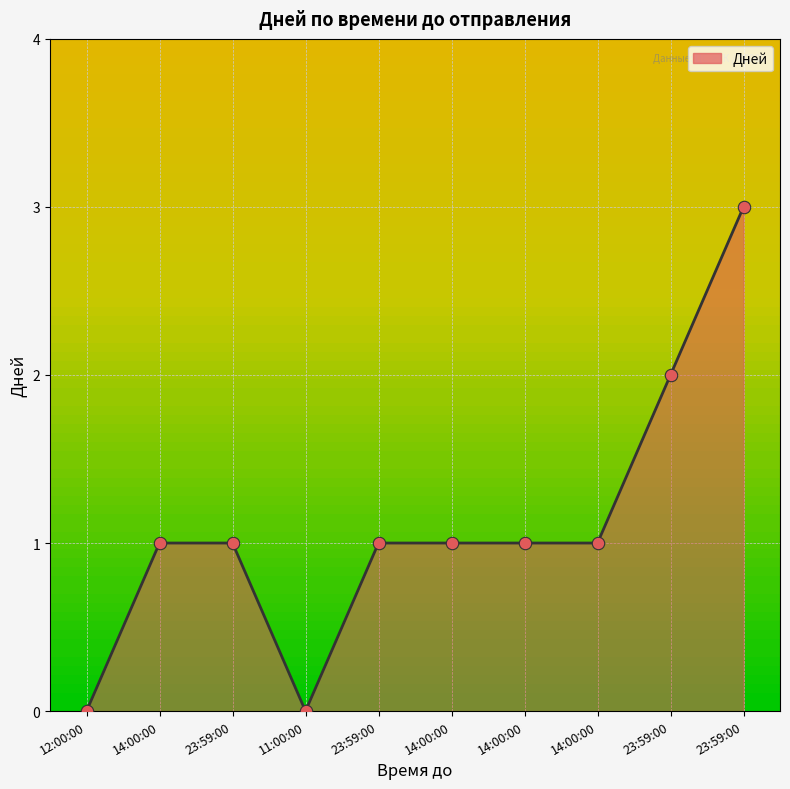

What is the change in value from 11:00:00 to 23:59:00?

+2